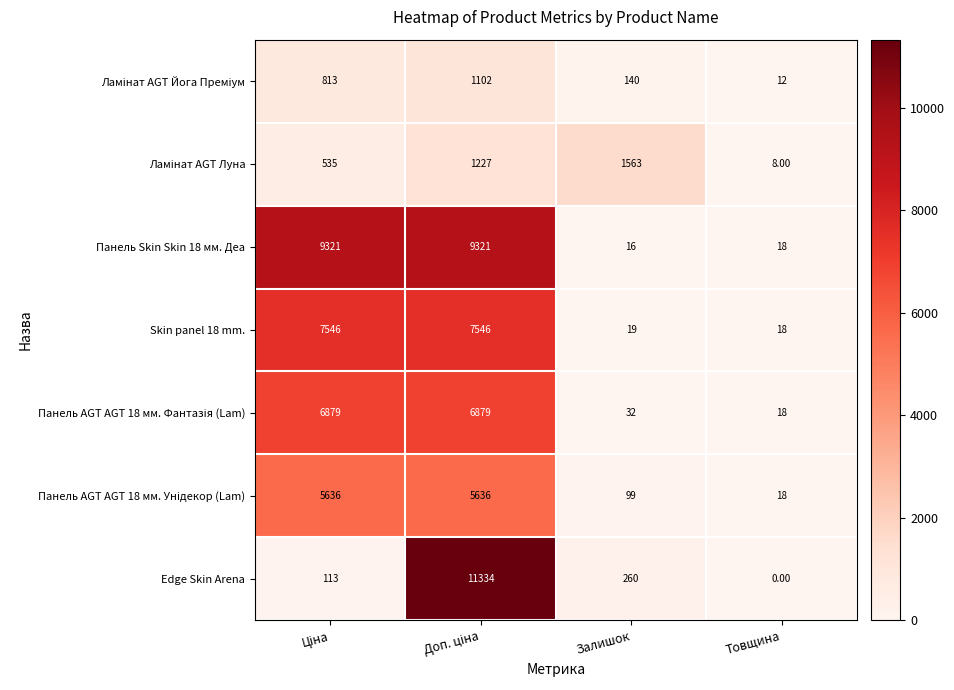

What is the difference between the second highest and minimum values in the Skin panel 18 mm. series?

7528